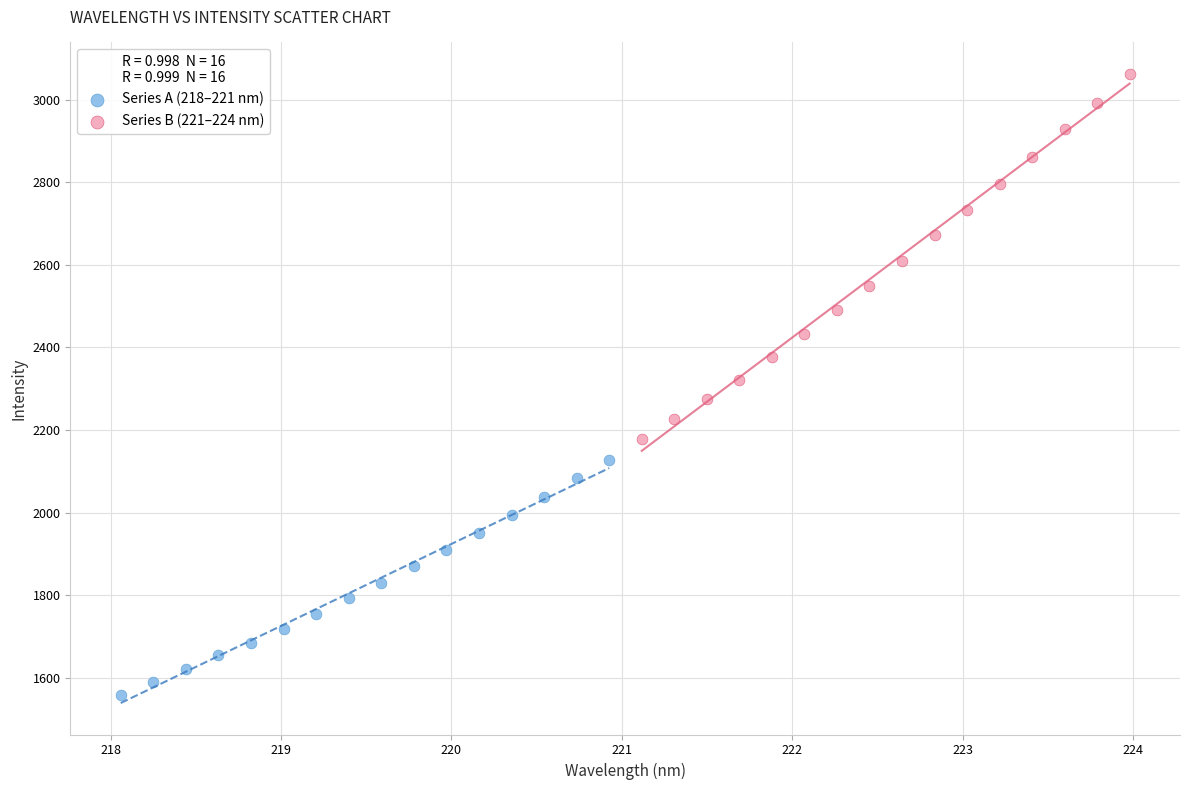

Which series contains the lowest Y value?

Series A (218–221 nm)